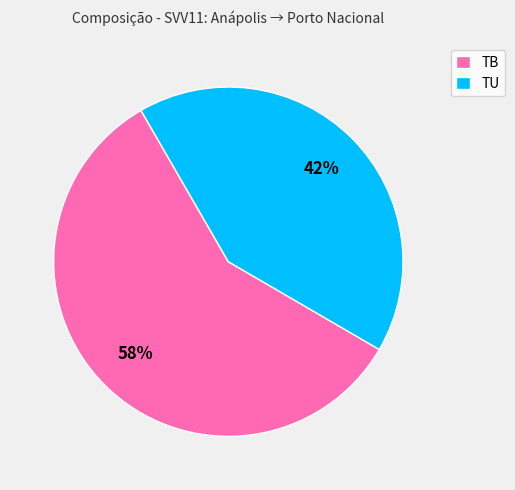

To the nearest percent, what is the combined percentage of TU and TB?

100%